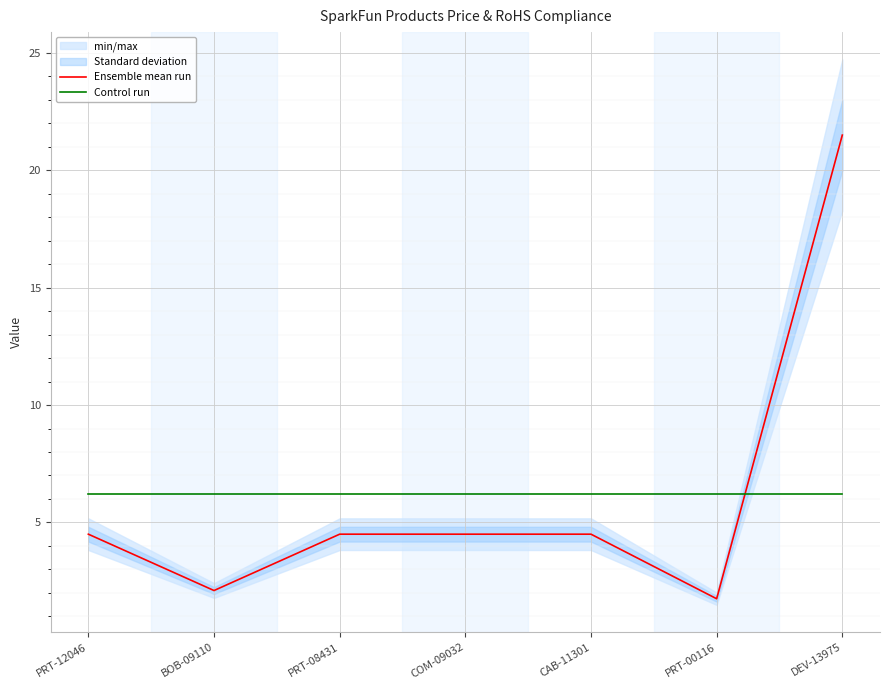

Reading left to right, list all the values displayed in this chart.

Ensemble mean run: 4.5	2.1	4.5	4.5	4.5	1.8	21.5
Control run: 6.2	6.2	6.2	6.2	6.2	6.2	6.2